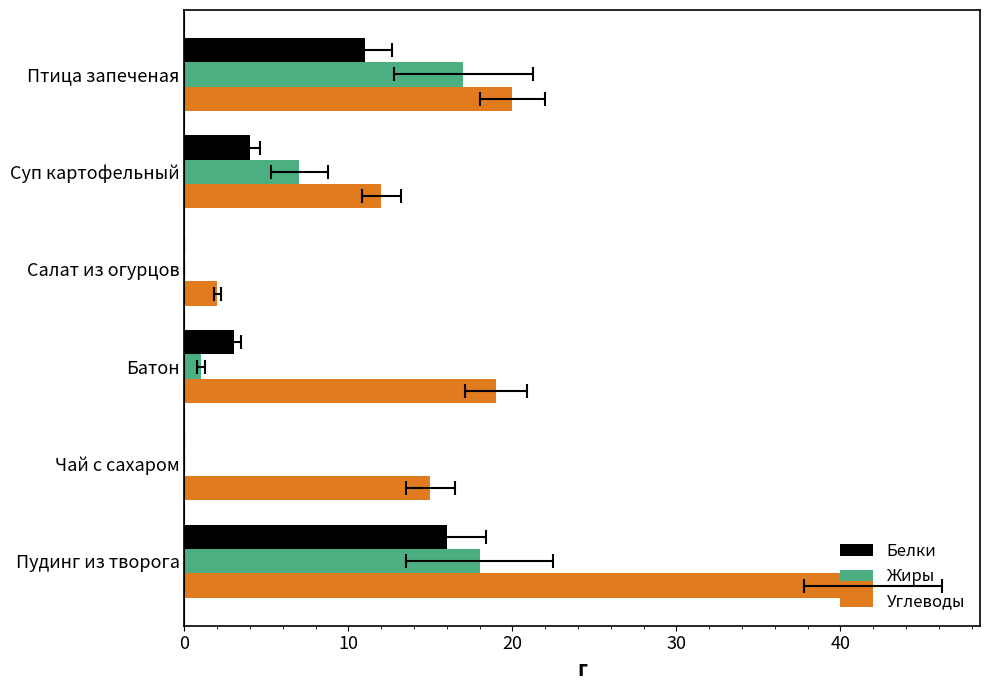

Rank the series at 10 from lowest to highest value.

Белки, Жиры, Углеводы